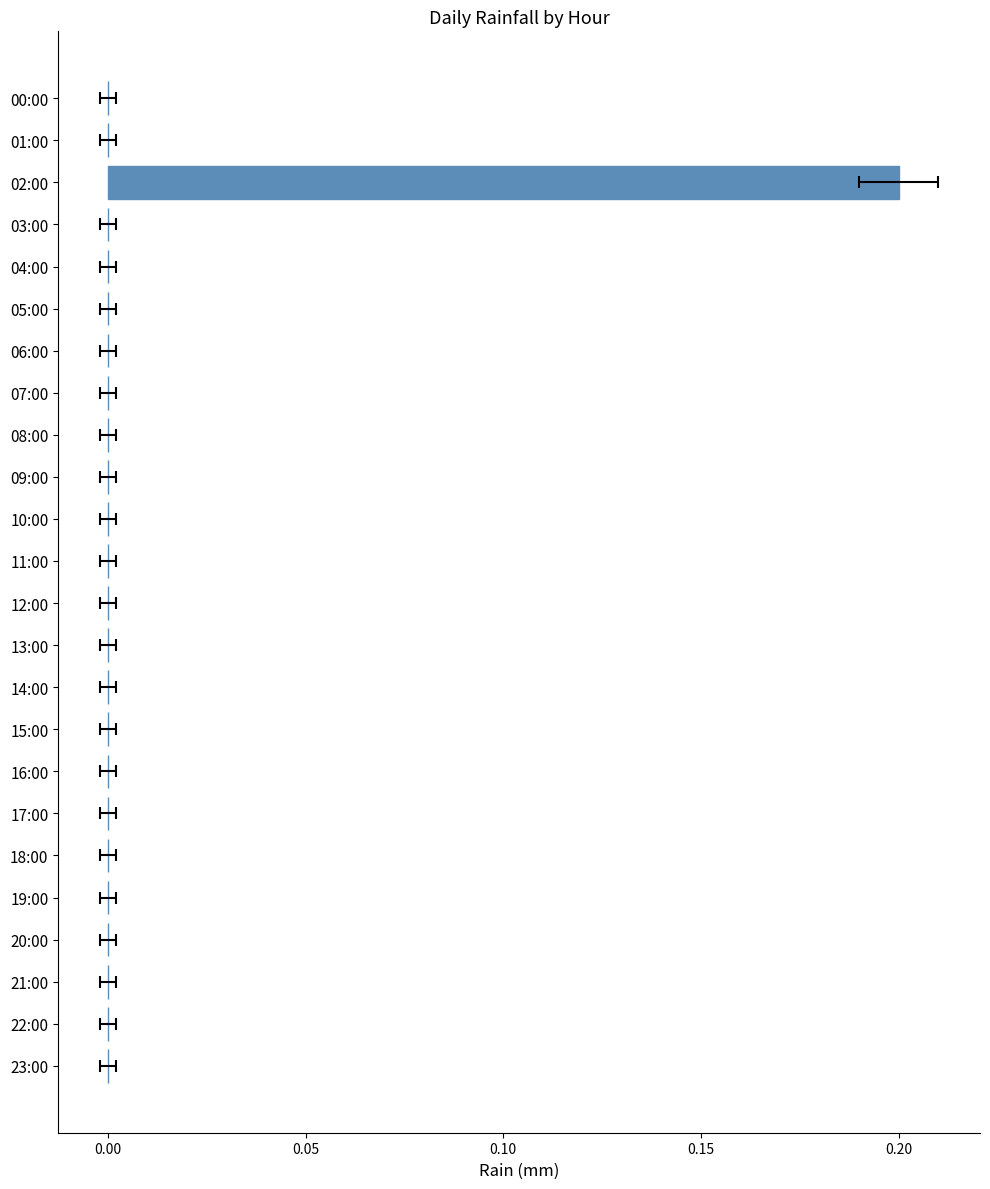

What is the label of the 24th bar from the left?

23:00